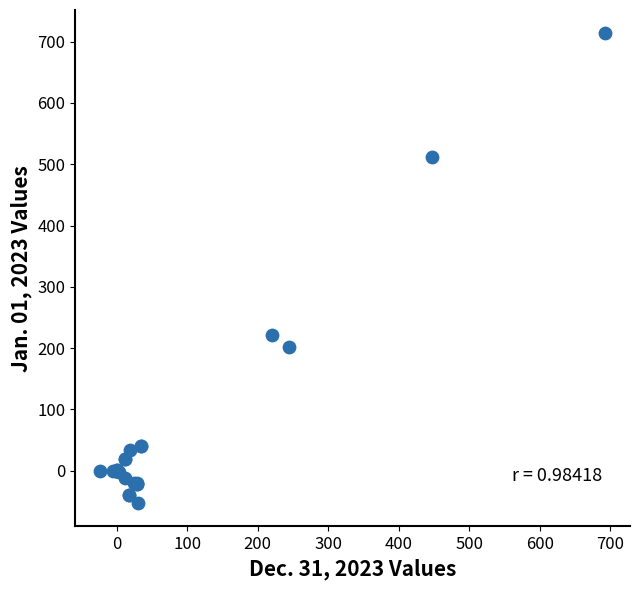

What Y value in the scatter plot is closest to 330?

222.1